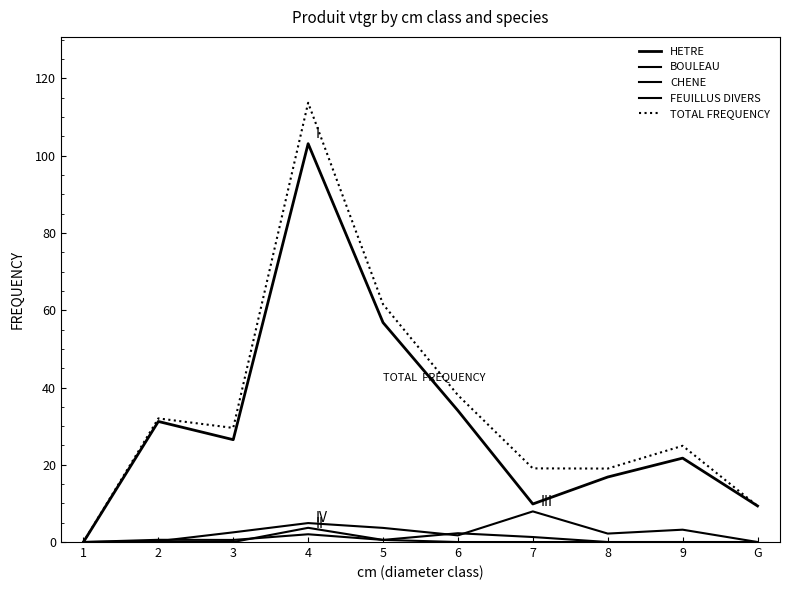

Where is HETRE nearest to the value 51?

5